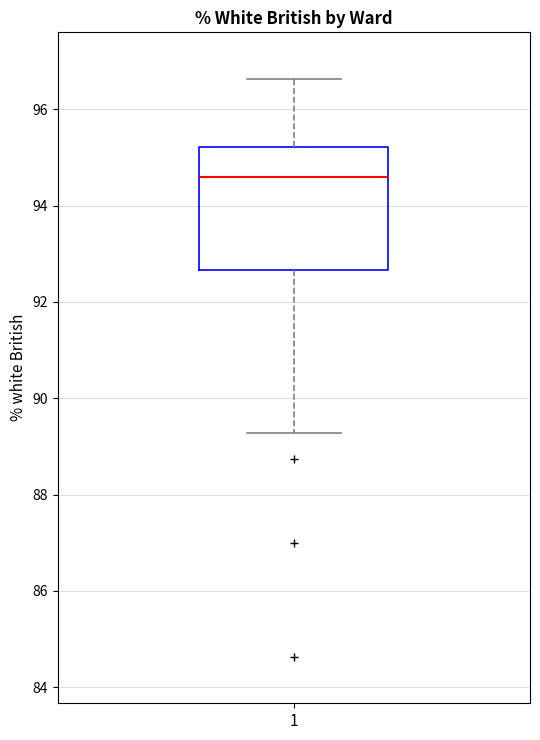

Transcribe this box plot: give where the median line is, the range the box spans, and where the two whiskers end, as read against the y-axis. The values are not printed on the chart, so give them approximately, as read against the axis.

median 94.6, box 92.6 to 95.2, whiskers 89.2 to 96.6